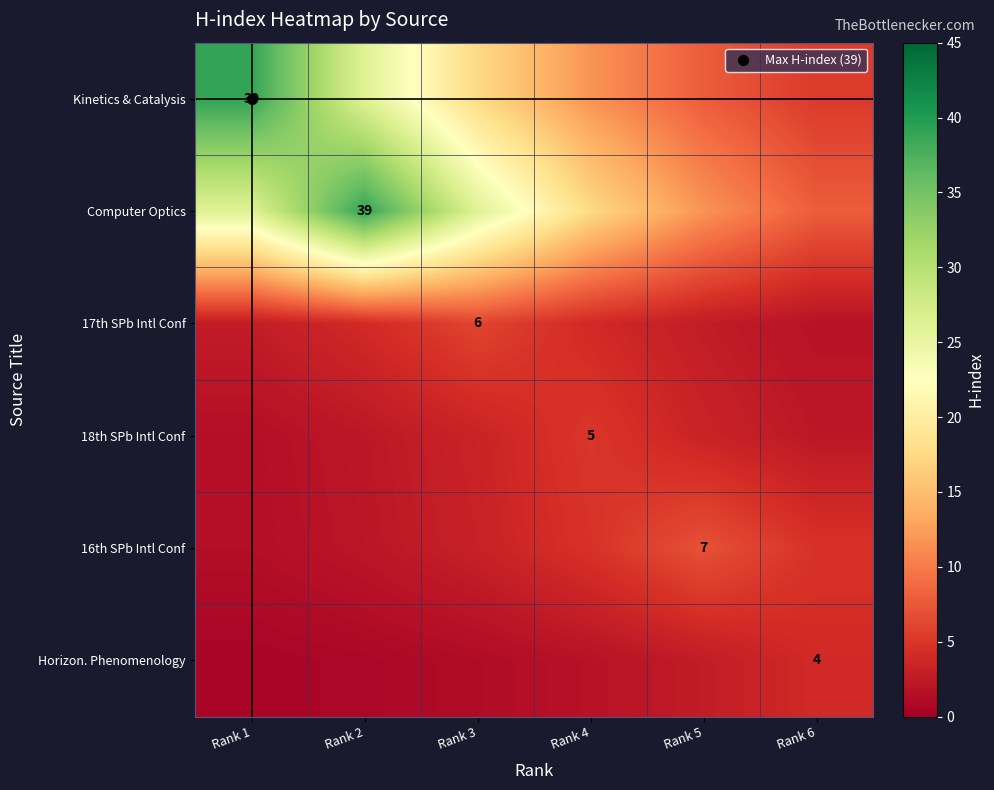

Which series has the widest spread of values?

Kinetics & Catalysis